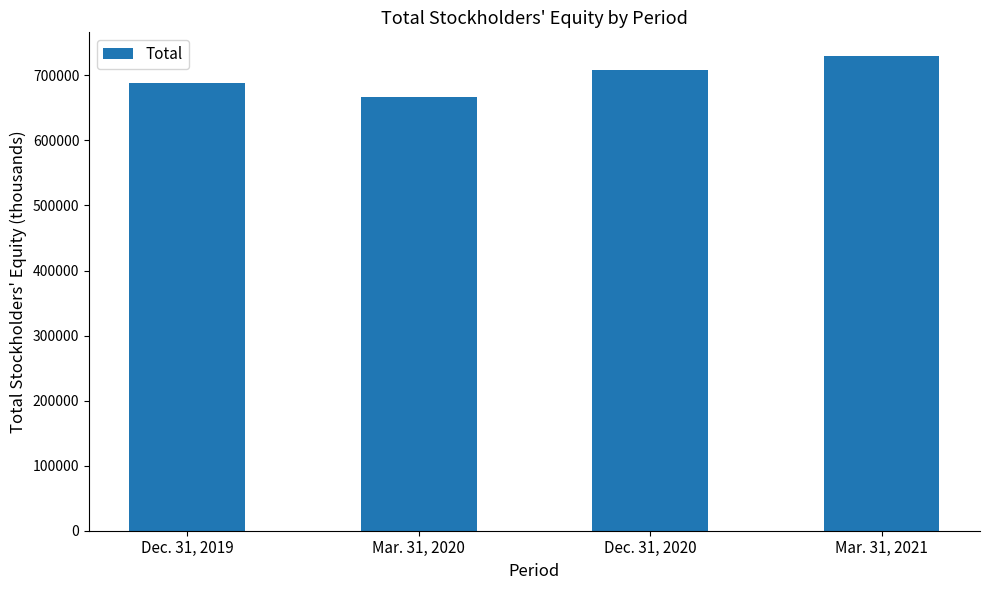

What is the value of the 2nd bar from the left?

666741